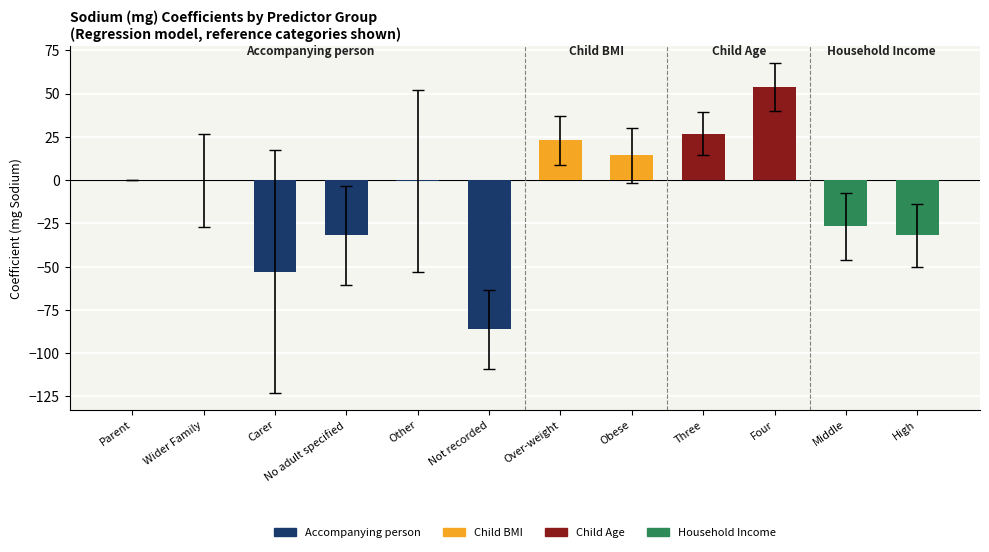

Which category has the highest value across all series?

Four